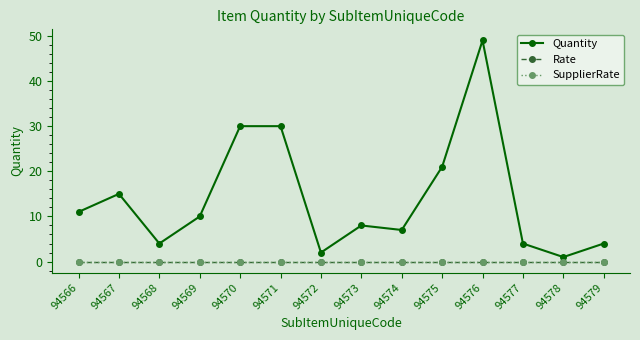

At which label does SupplierRate reach its minimum?

94566